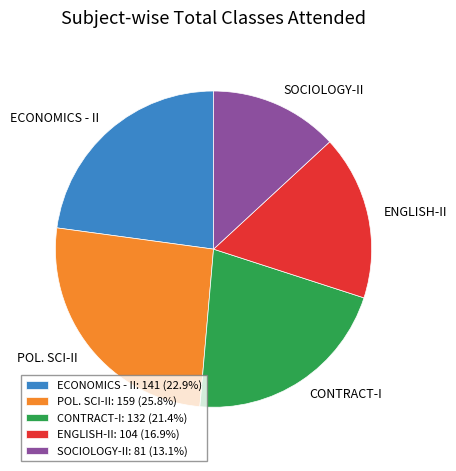

Count the number of slices in the pie.

5